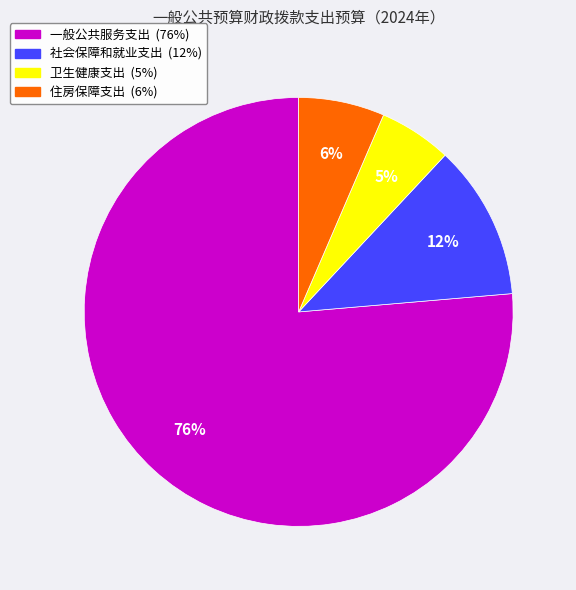

Which category has the smallest portion of the pie?

卫生健康支出